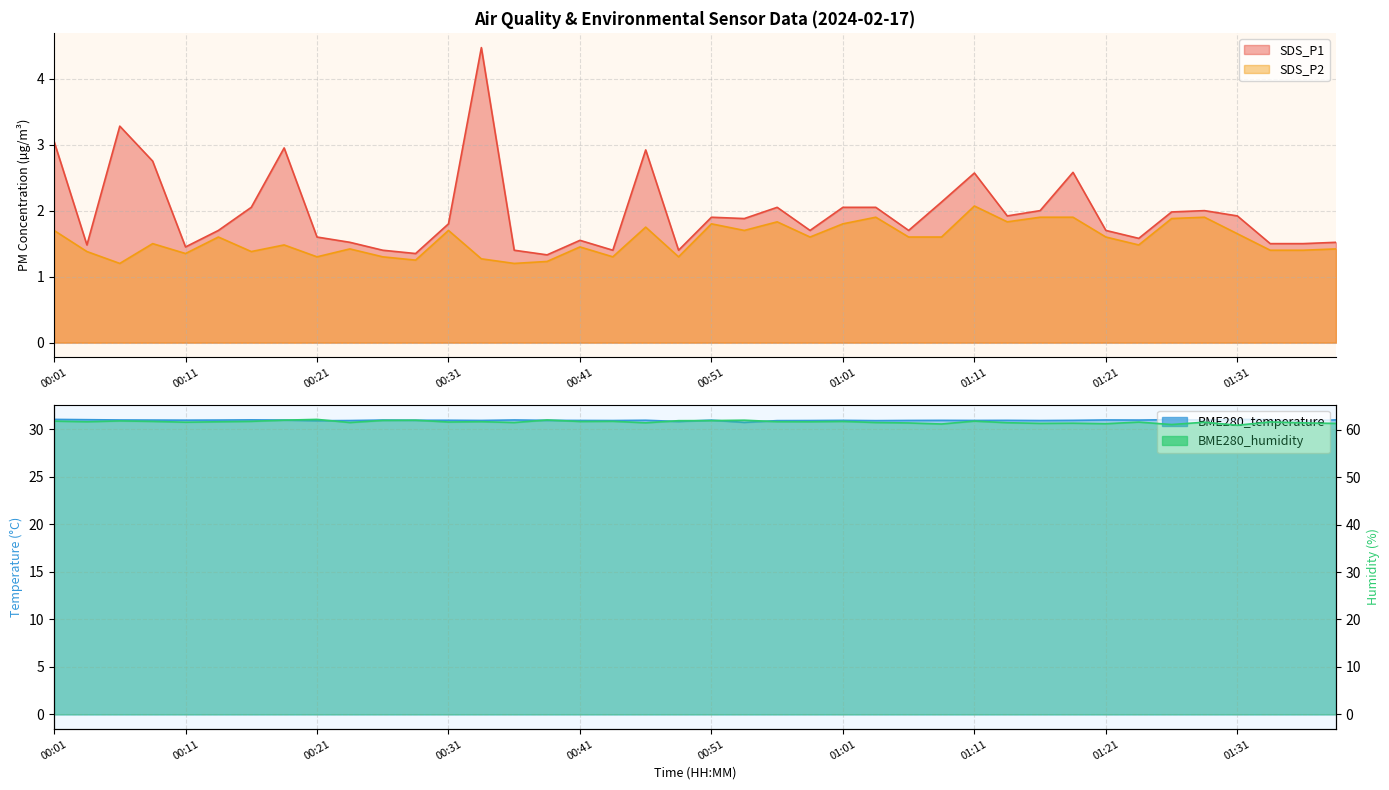

Which series has the largest range (max minus min)?

SDS_P1